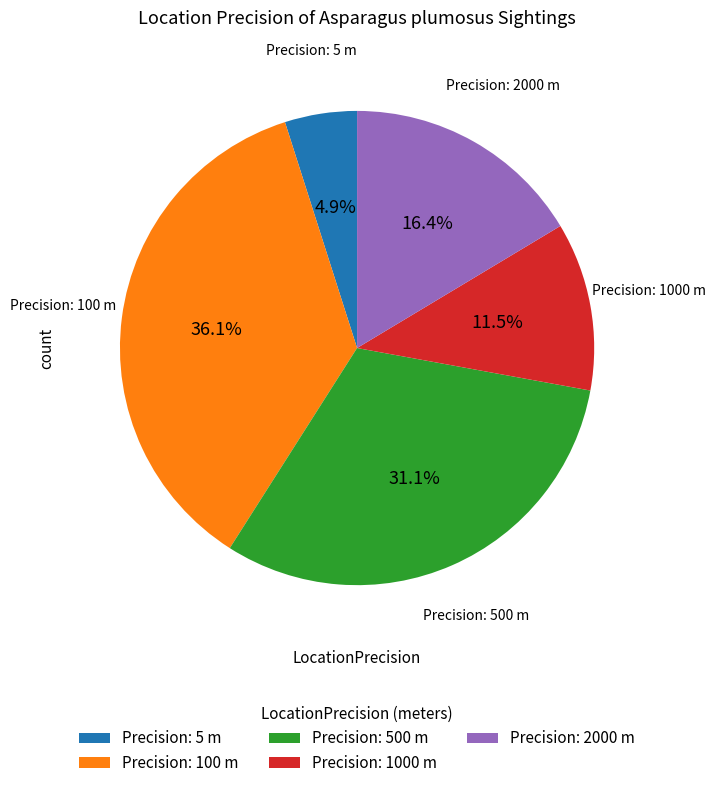

Is the sum of Precision: 500 m and Precision: 5 m greater than half?

No